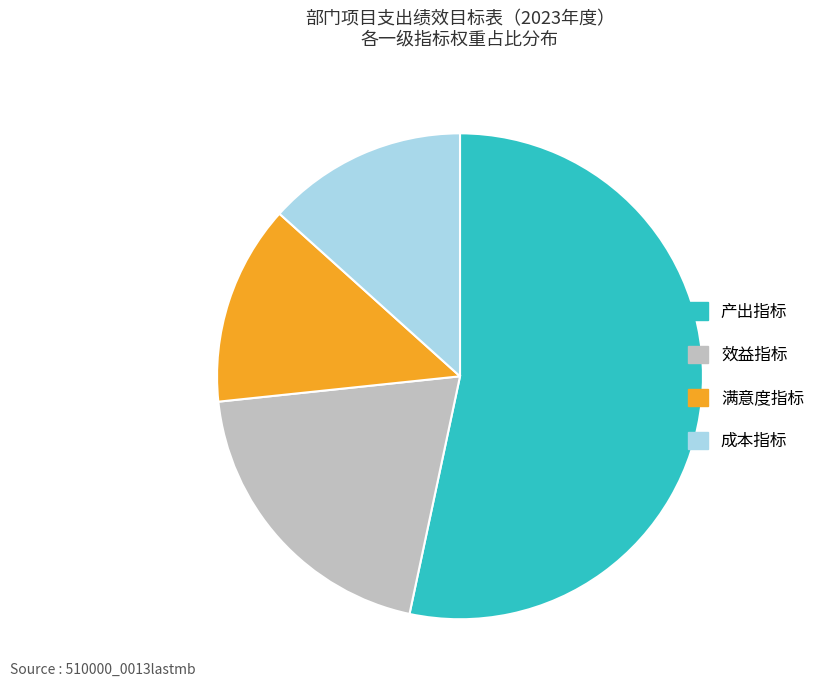

Is the sum of 效益指标 and 产出指标 greater than half?

Yes